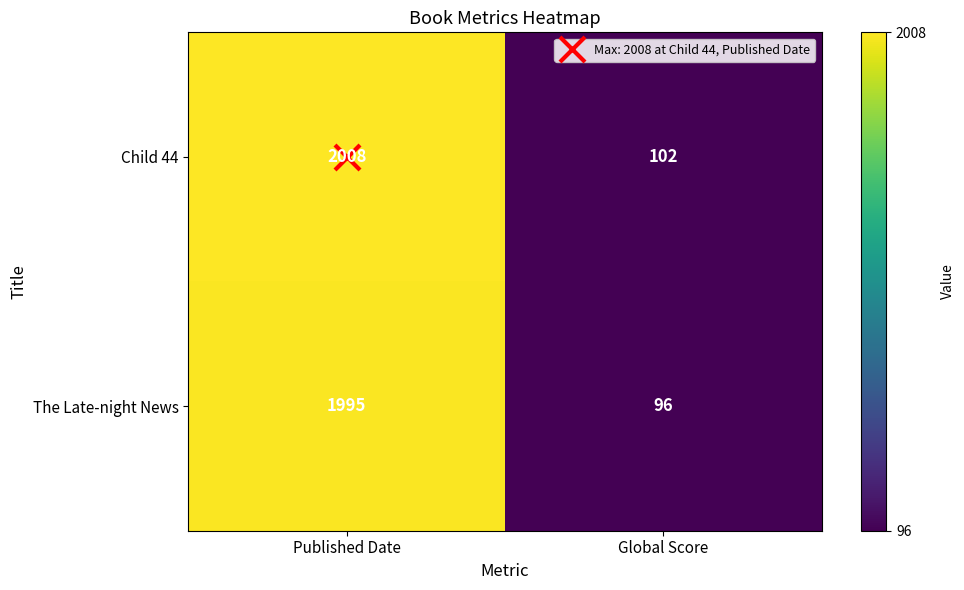

List the series in order of their peak value, highest first.

Child 44, The Late-night News